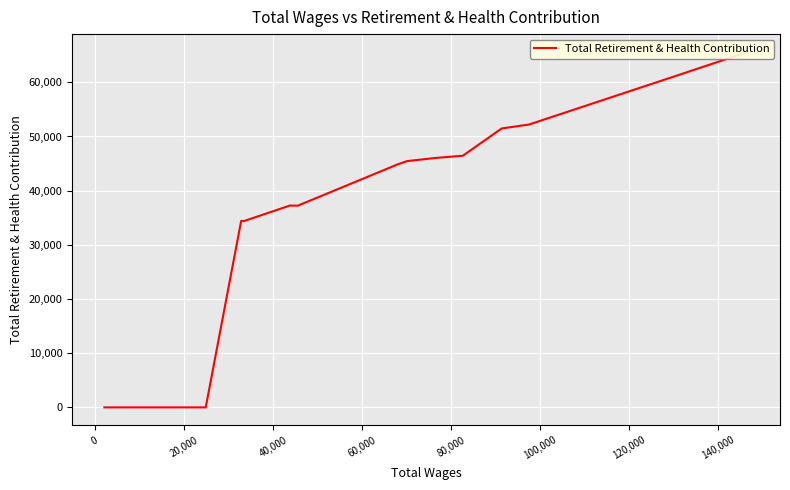

The chart shows a value of 32224 at 40,000. True or false?

False